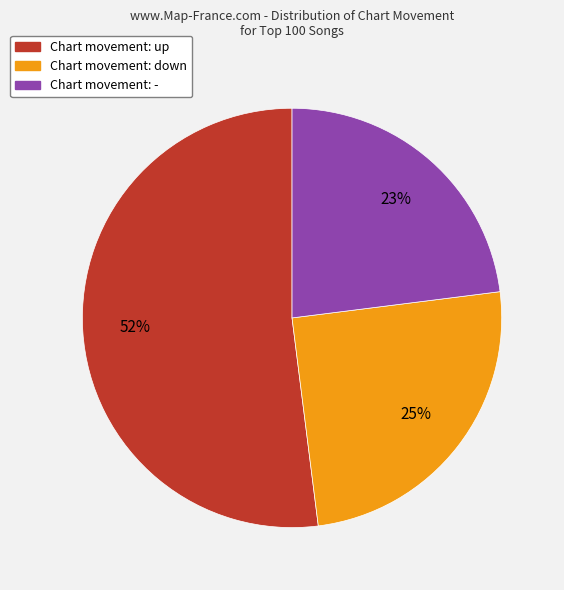

How many slices are in this pie chart?

3